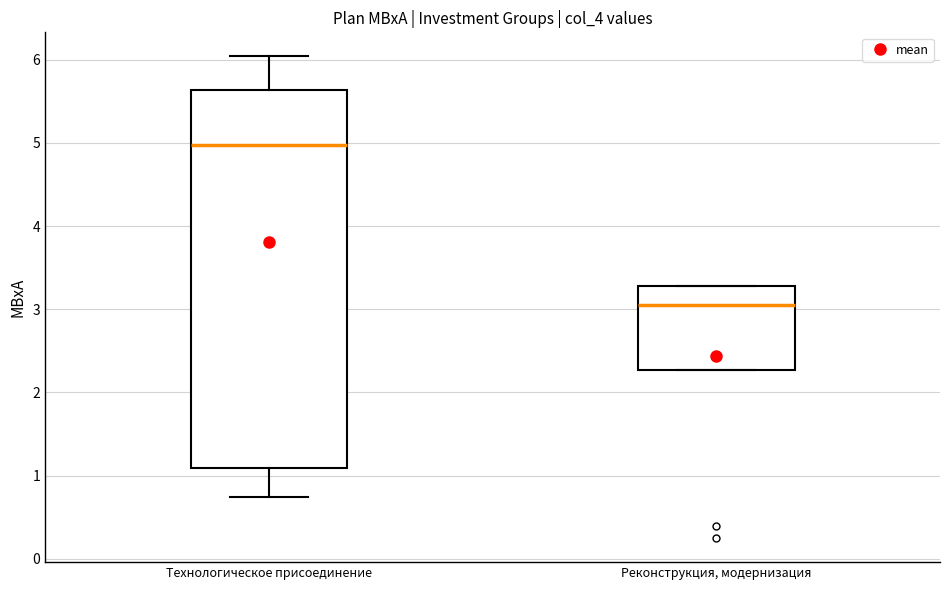

Reading left to right, read every box against the y-axis: the position of its median line, the range the box covers, and the ends of its whiskers. The values are not printed on the chart, so give them approximately, as read against the axis.

Технологическое присоединение: median 5.0, box 1.1 to 5.6, whiskers 0.7 to 6.0
Реконструкция, модернизация: median 3.1, box 2.3 to 3.3, whiskers 2.3 to 3.3